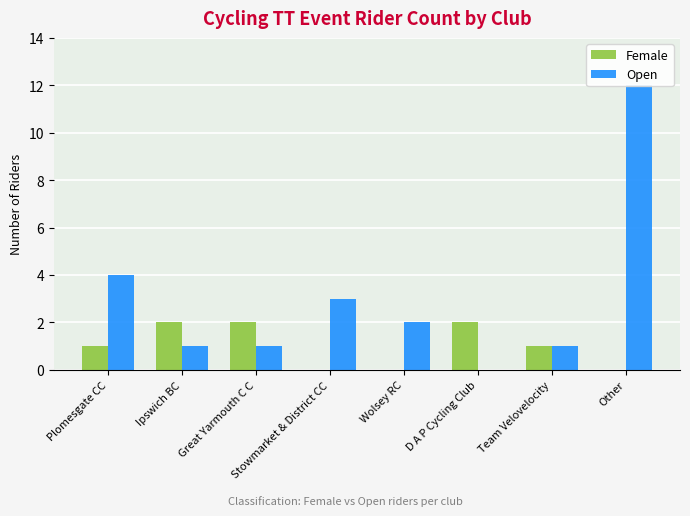

Rank the series by their average value, from highest to lowest.

Open, Female